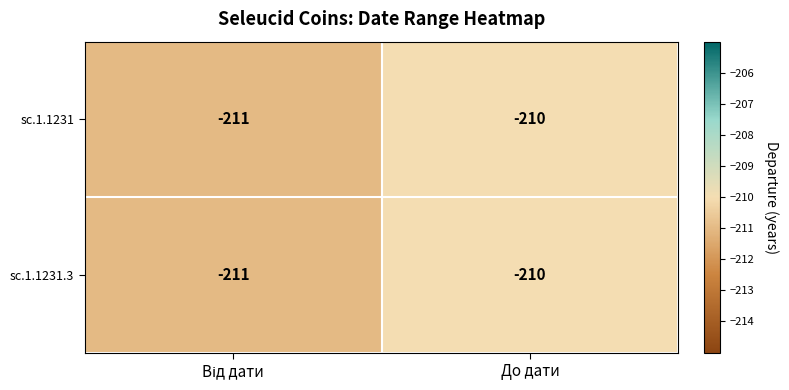

The value of sc.1.1231 at До дати is -210. True or false?

True